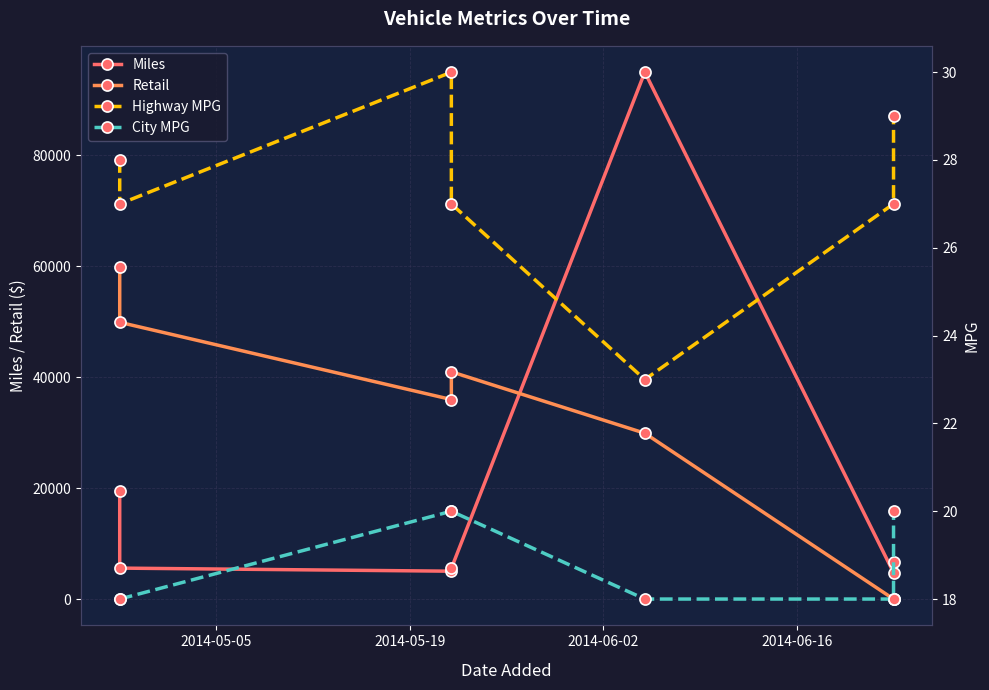

True or false: Highway MPG and City MPG cross at least once.

False